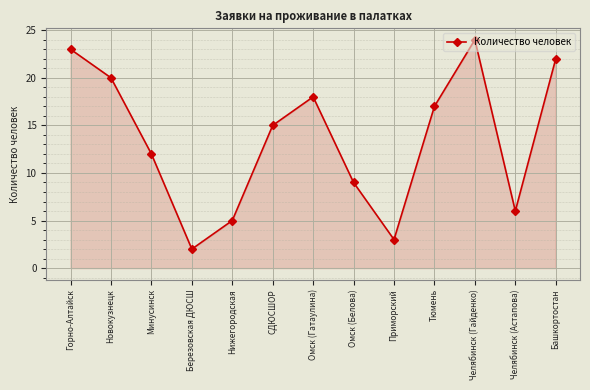

Rank the categories by value from lowest to highest.

Березовская ДЮСШ, Приморский, Нижегородская, Челябинск (Астапова), Омск (Белова), Минусинск, СДЮСШОР, Тюмень, Омск (Гатаулина), Новокузнецк, Башкортостан, Горно-Алтайск, Челябинск (Гайденко)